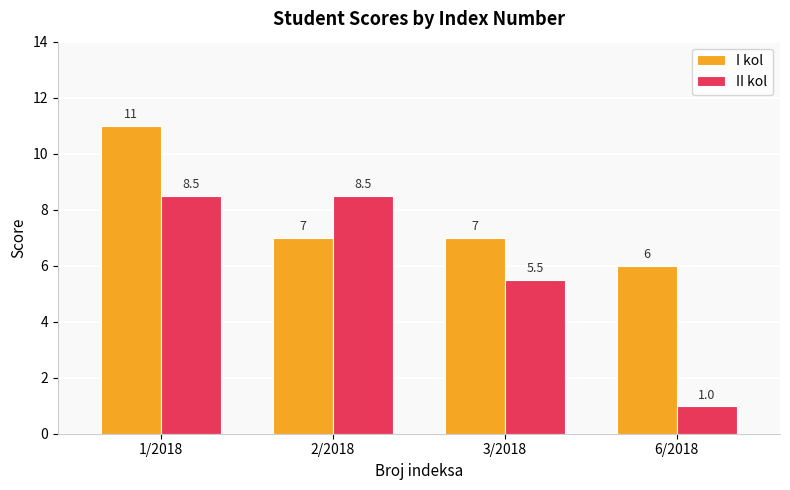

True or false: II kol has a value of 0.5 at 6/2018.

False